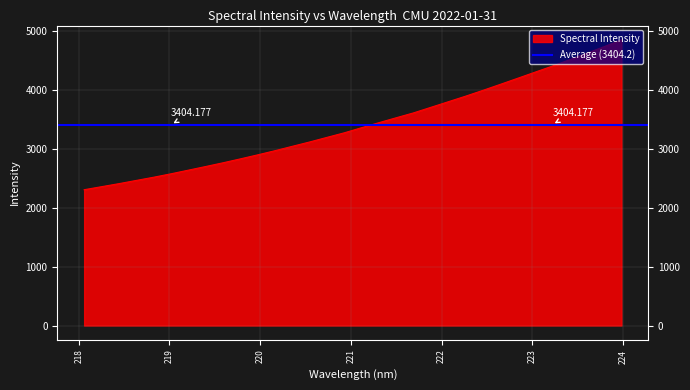

What is the label of the 1st point from the left?

218.0596